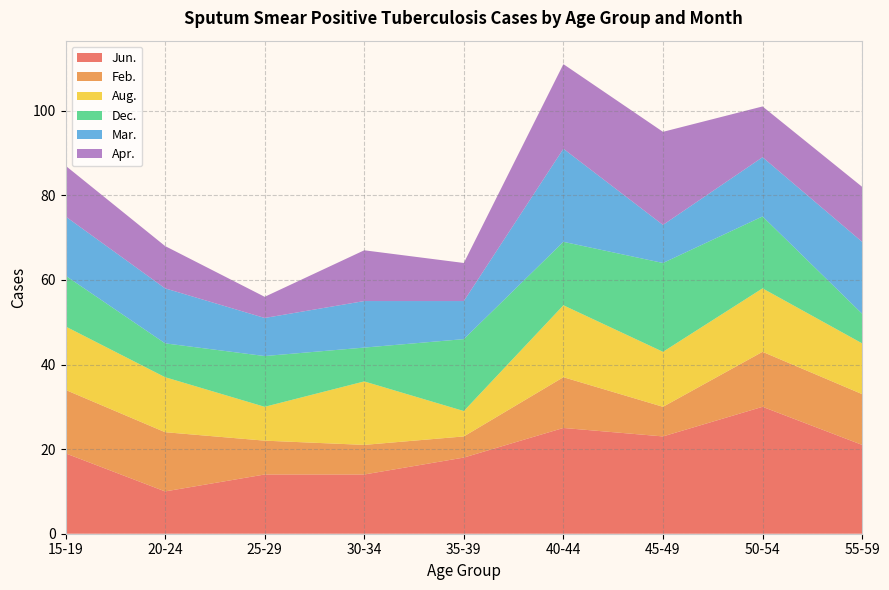

The value of Jun. at 15-19 is 19. True or false?

True